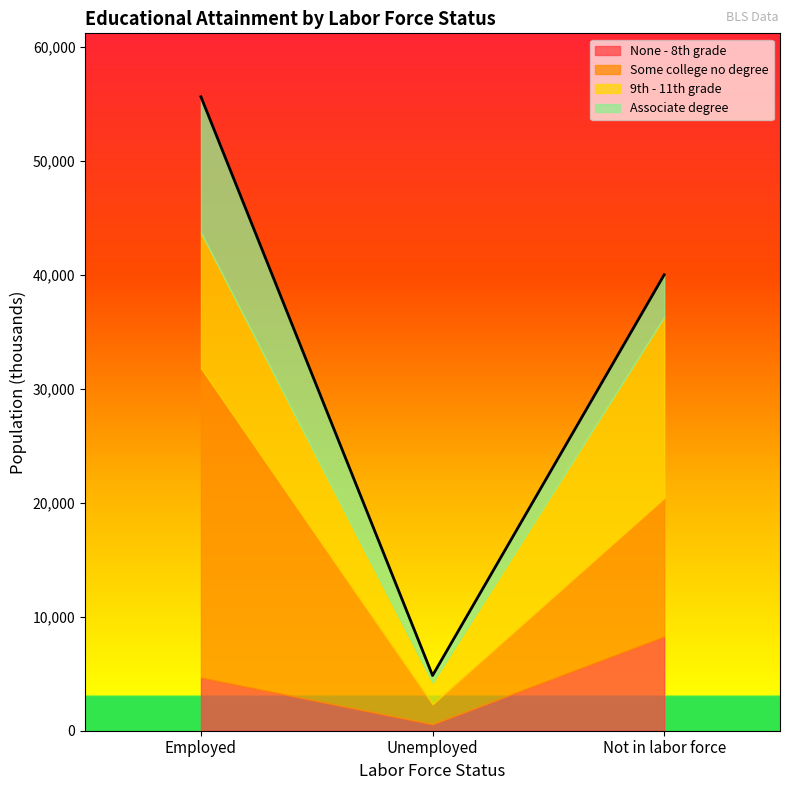

Reading left to right, transcribe all the data shown in this chart.

None - 8th grade: 4654	566	8253
Some college no degree: 27165	1754	12180
9th - 11th grade: 11909	1906	15875
Associate degree: 11918	620	3710